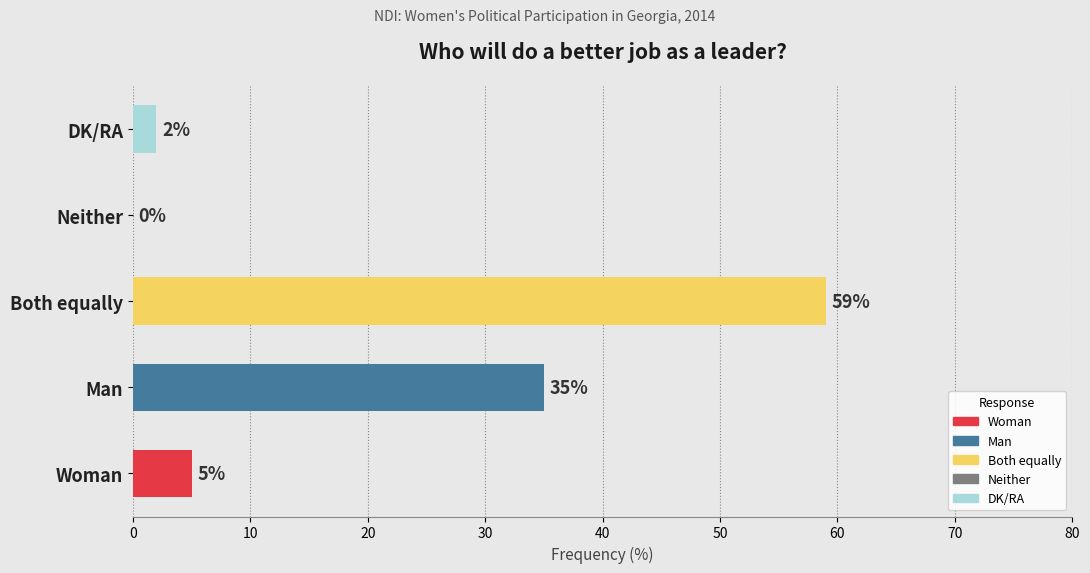

The value at Neither is -34. True or false?

False